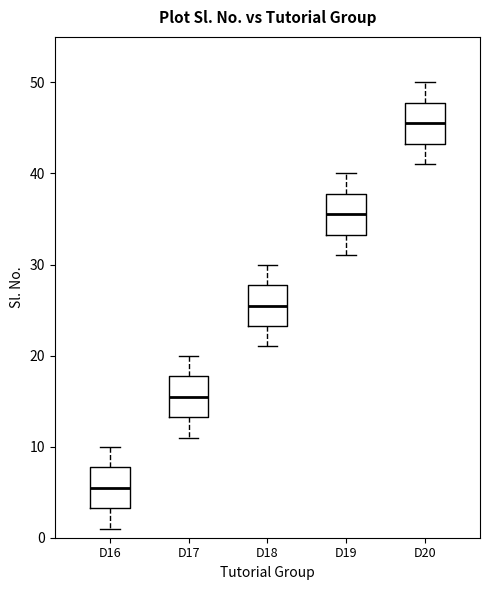

Where does the lower whisker of the box for D19 end on the y-axis? The values are not printed on the chart, so give them approximately, as read against the axis.

31